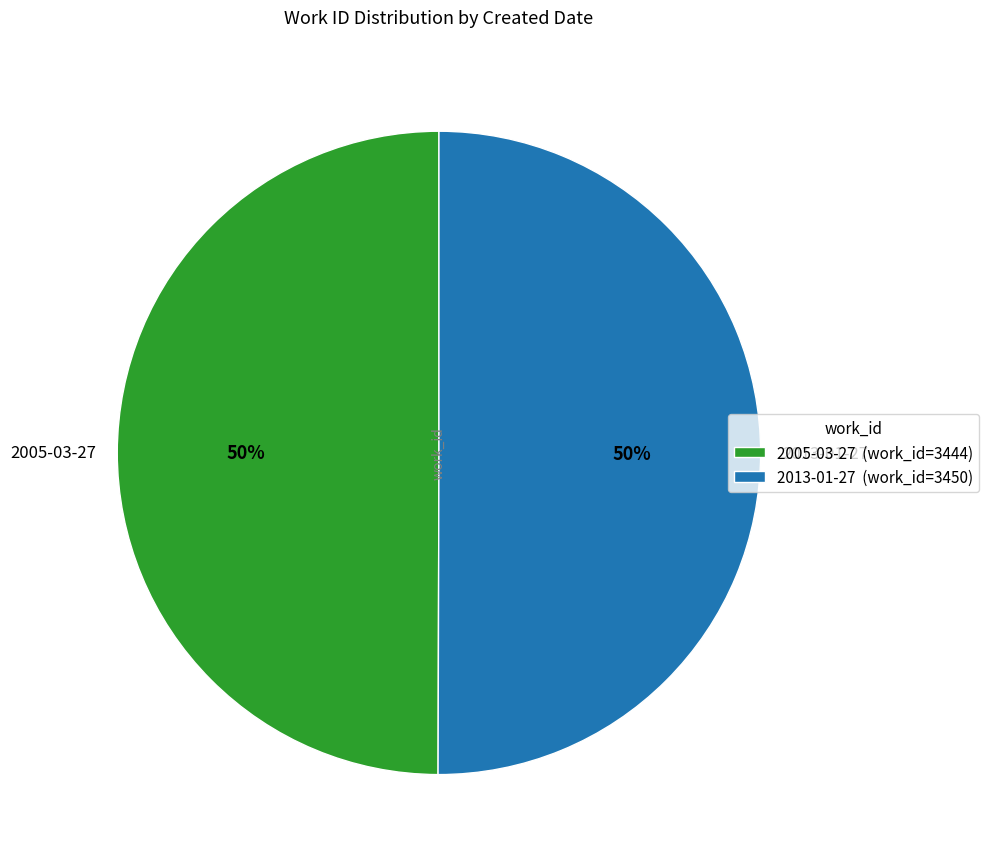

To the nearest percent, what is the average slice percentage?

50%